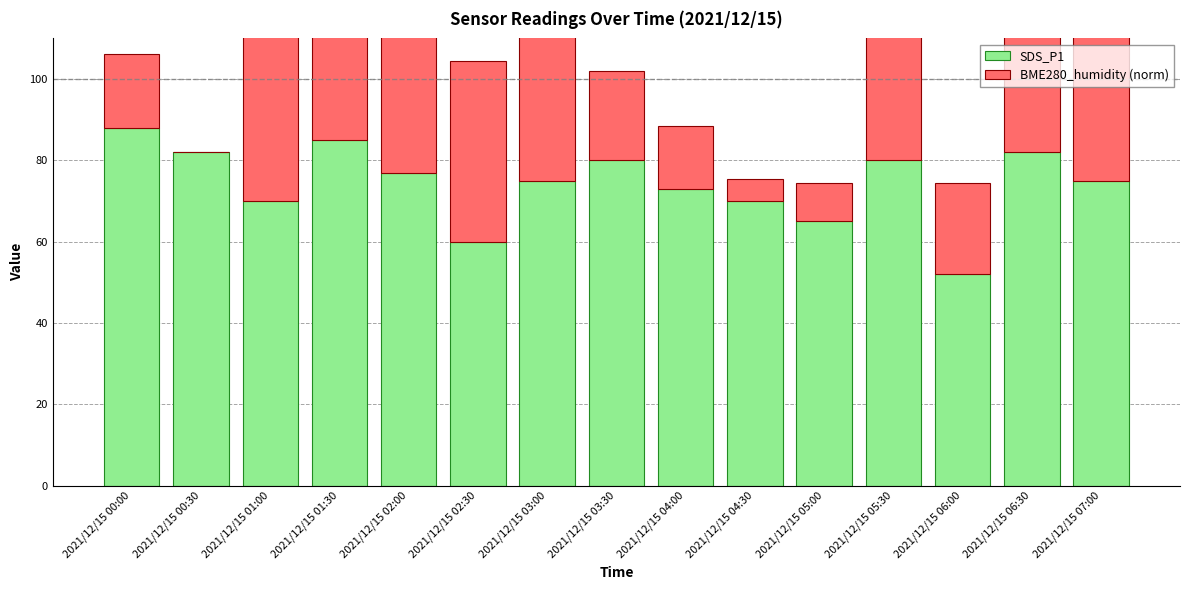

How many bars are there in total?

30